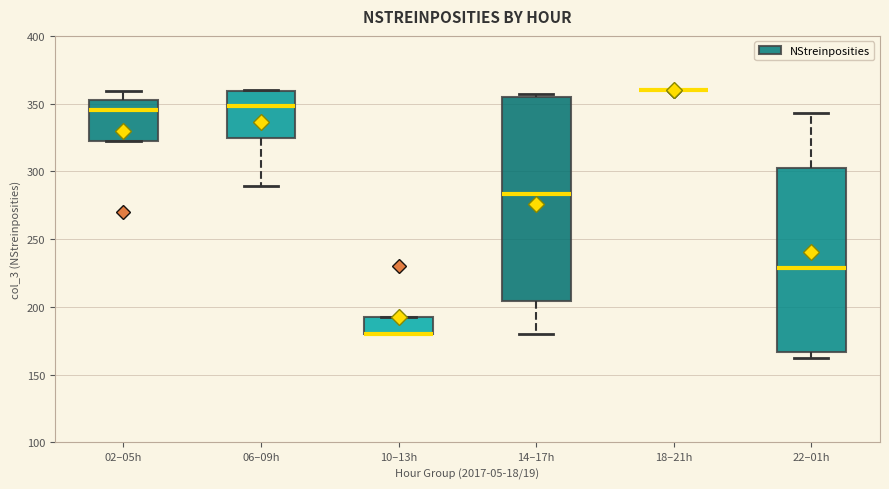

Reading left to right, read every box against the y-axis: the position of its median line, the range the box covers, and the ends of its whiskers. The values are not printed on the chart, so give them approximately, as read against the axis.

02–05h: median 345, box 325 to 355, whiskers 325 to 360
06–09h: median 350, box 325 to 360, whiskers 290 to 360
10–13h: median 180 (drawn on the box's lower edge), box 180 to 195, whiskers 180 to 195
14–17h: median 285, box 205 to 355, whiskers 180 to 355 (just above the box's upper edge)
18–21h: box collapsed to a line at 360, whiskers 360 to 360
22–01h: median 230, box 165 to 305, whiskers 160 to 345